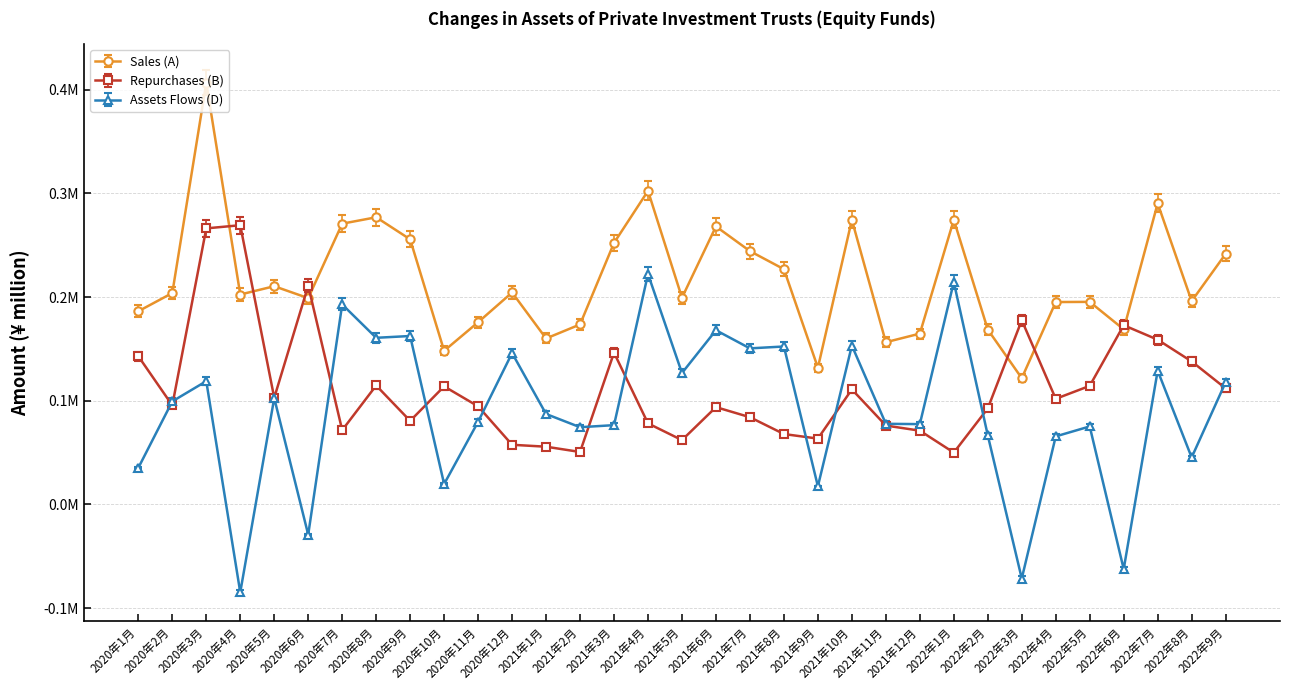

What are all the series names shown in the legend?

Sales (A), Repurchases (B), Assets Flows (D)